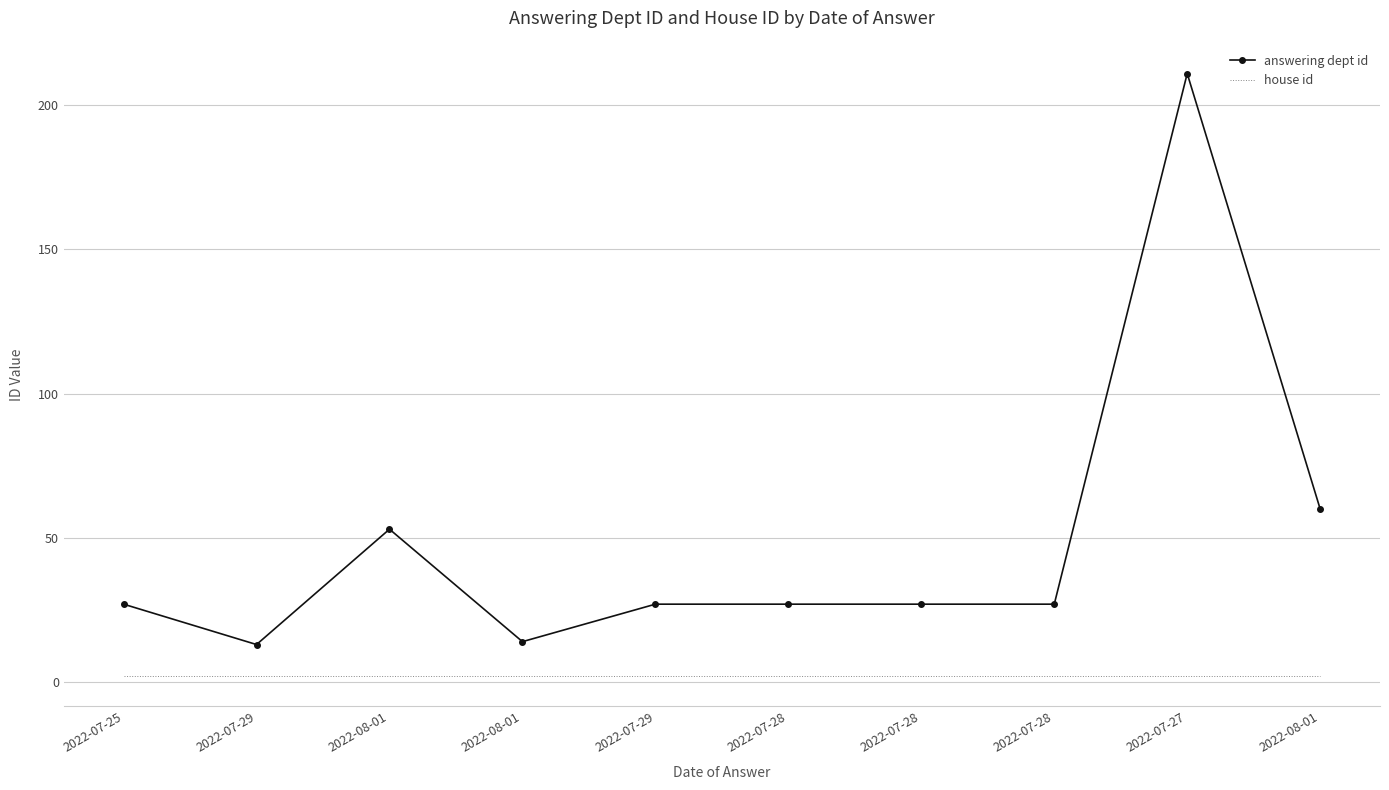

What are all the series names shown in the legend?

answering dept id, house id